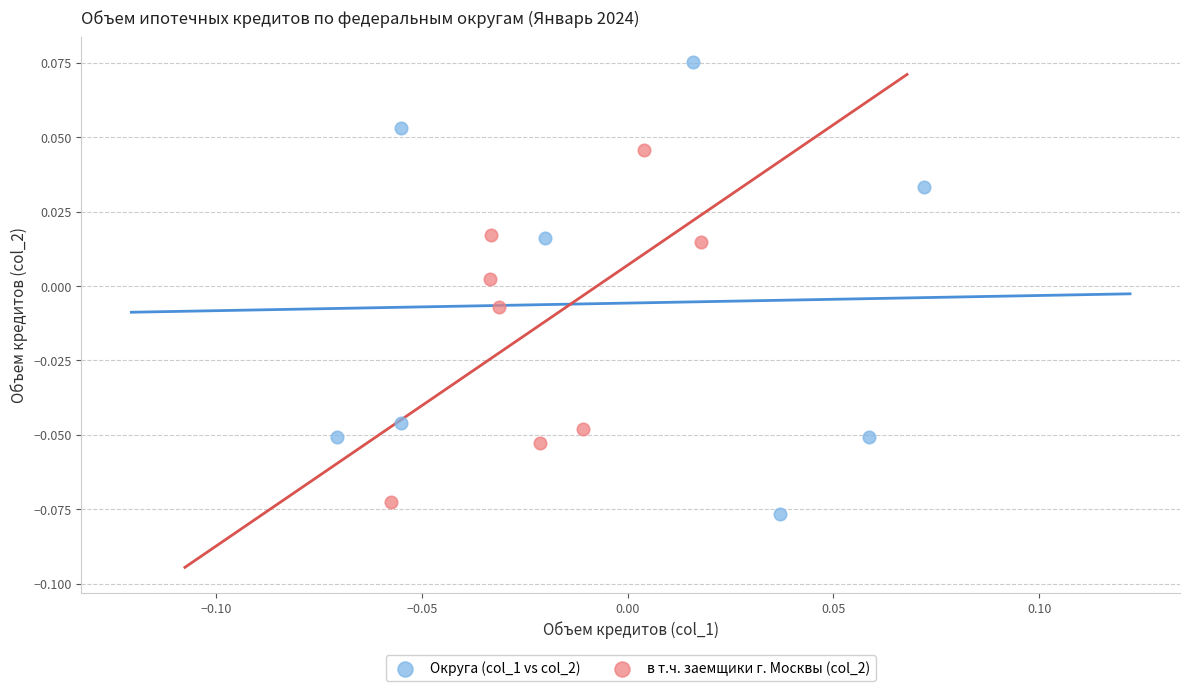

What are all the series names shown in the legend?

Округа (col_1 vs col_2), в т.ч. заемщики г. Москвы (col_2)